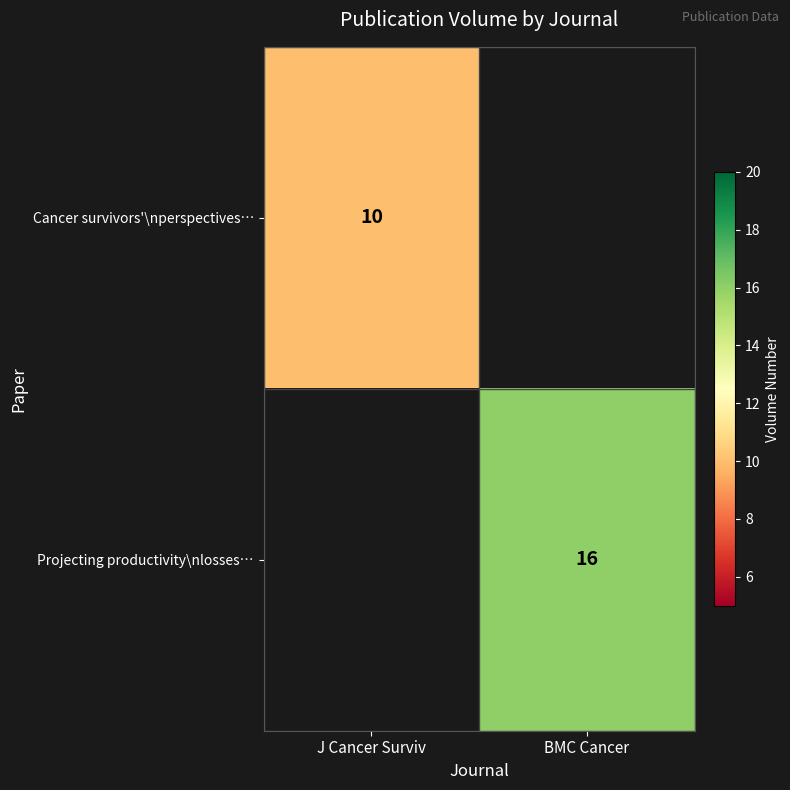

The value of Cancer survivors'\nperspectives… at J Cancer Surviv is 10. True or false?

True